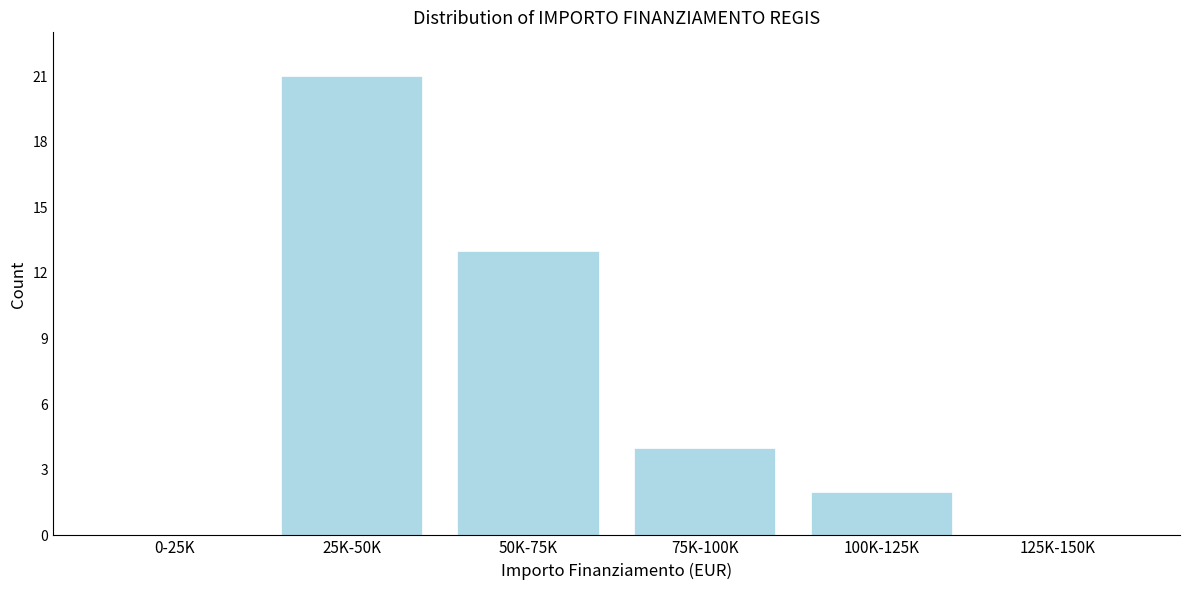

Reading left to right, list all the values displayed in this chart.

0-25K=0	25K-50K=21	50K-75K=13	75K-100K=4	100K-125K=2	125K-150K=0